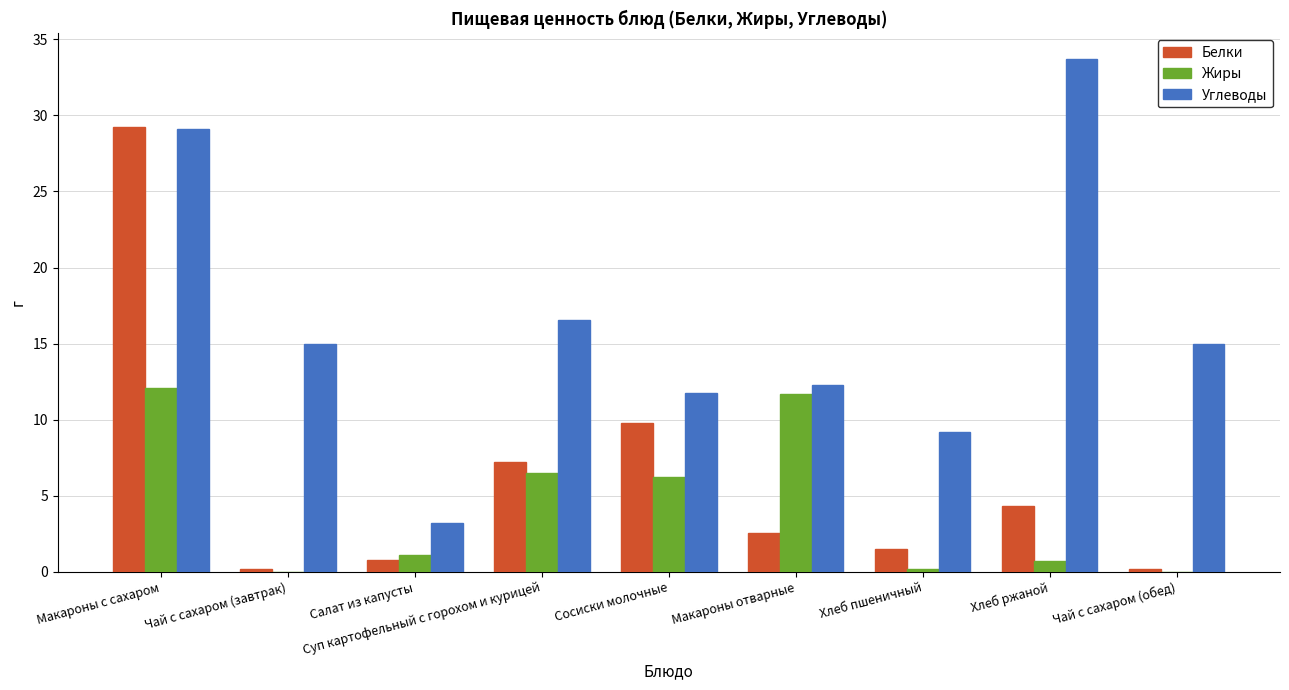

What is the spread (max minus min) of values at Сосиски молочные?

5.5